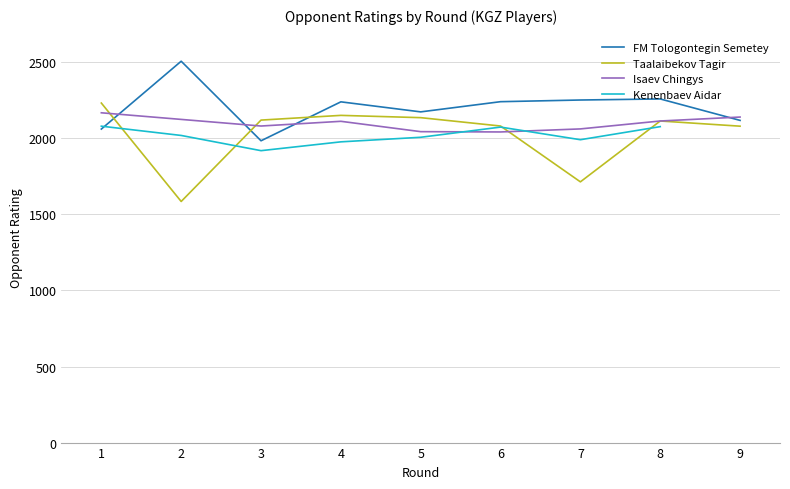

How many interior local peaks does the Taalaibekov Tagir series have?

2